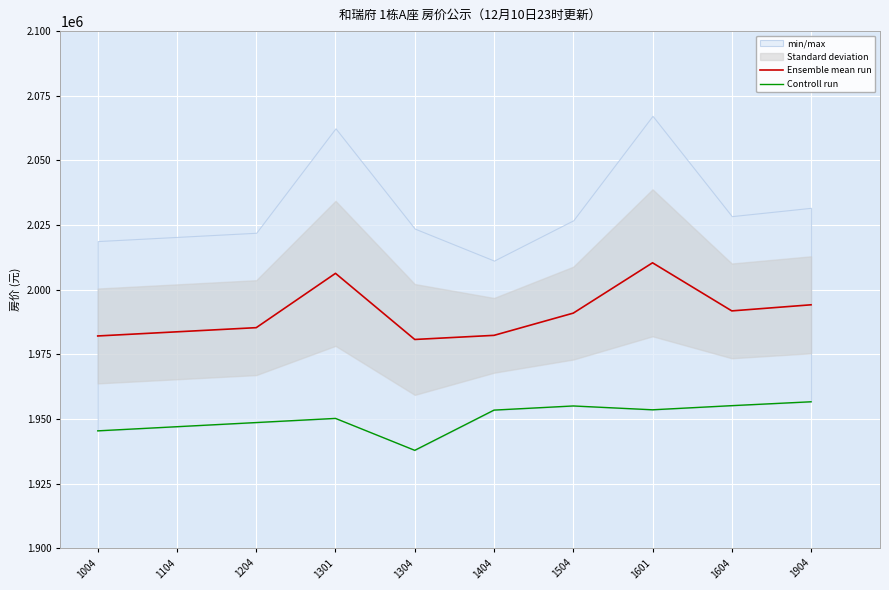

What is the average value of the Controll run series?

1950320.8